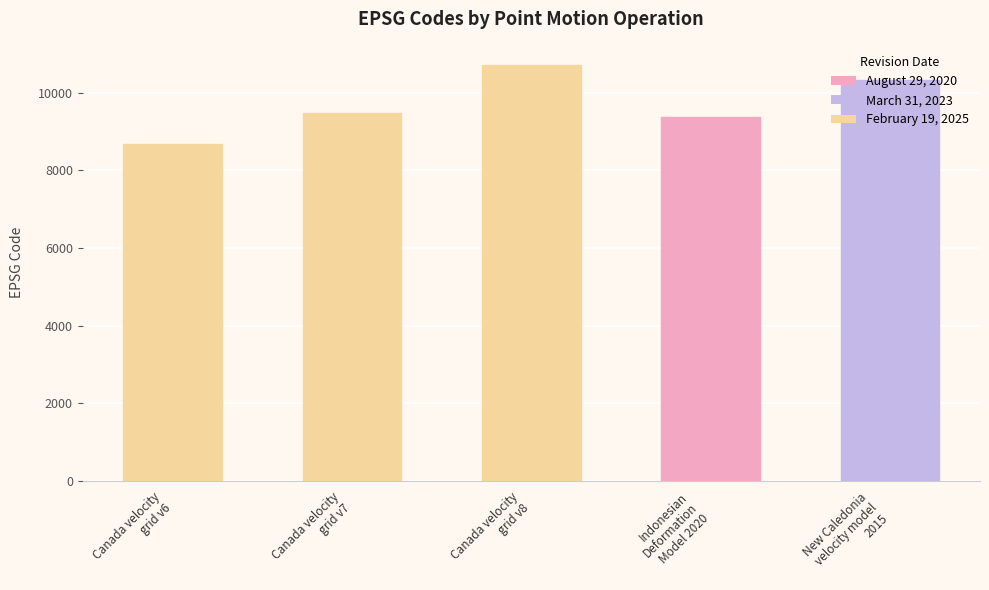

What position from the right is Canada velocity
grid v6?

5